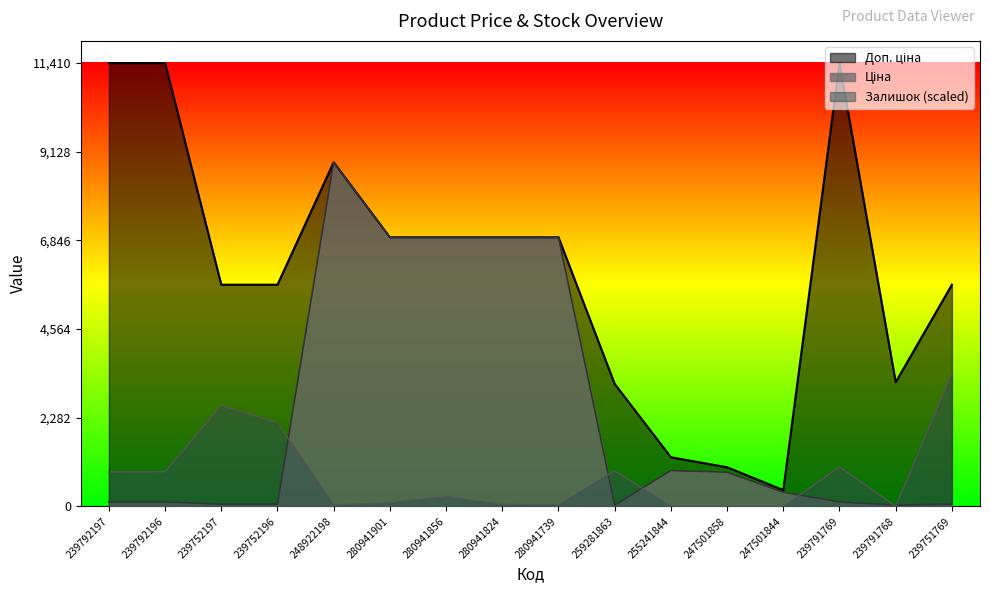

Where is the first local maximum for Залишок?

239752197